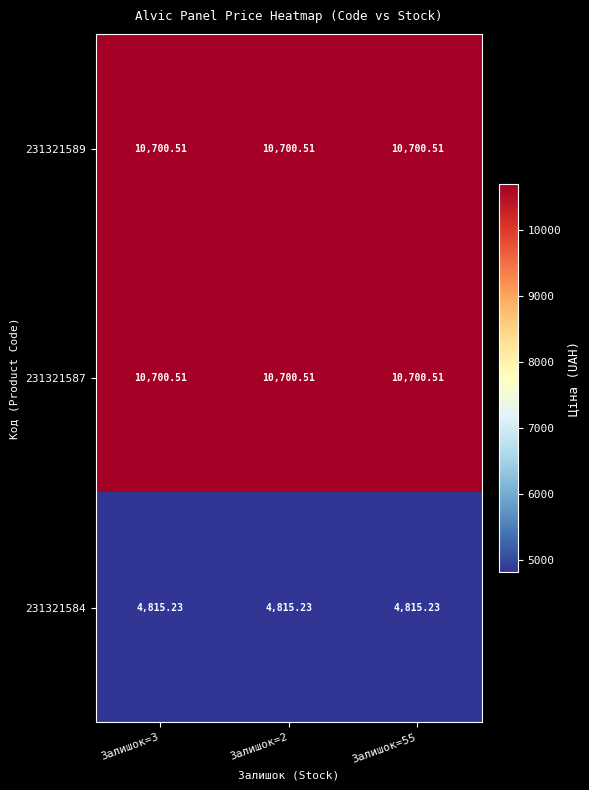

Is the value of 231321589 at Залишок=3 greater than the value of 231321584 at Залишок=55?

Yes